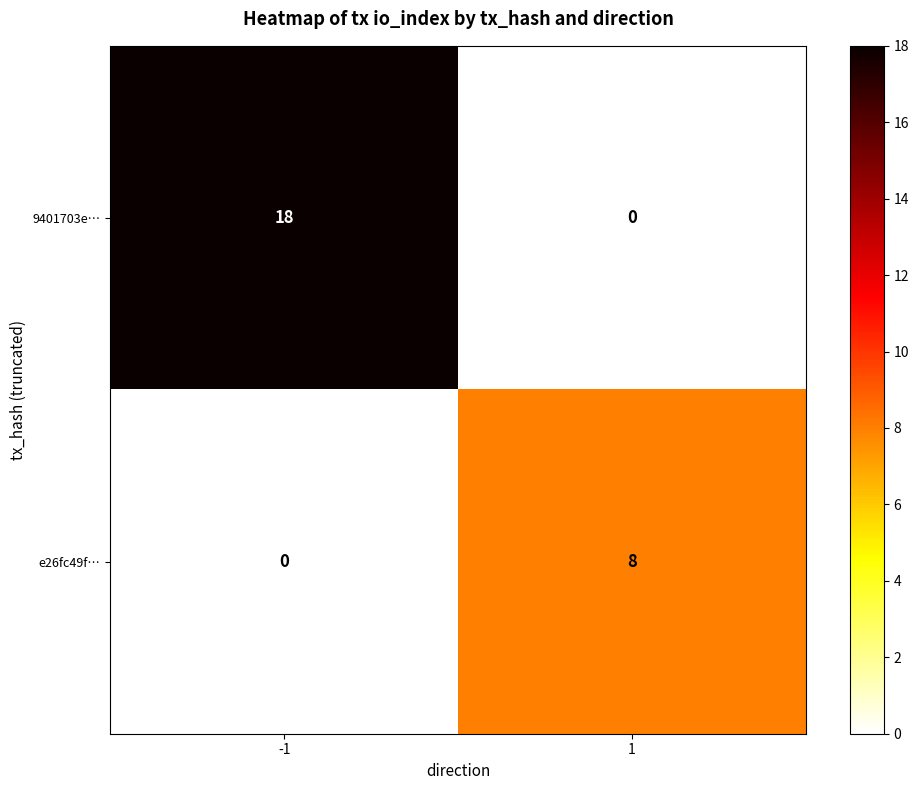

True or false: e26fc49f… has a value of 8 at 1.

True